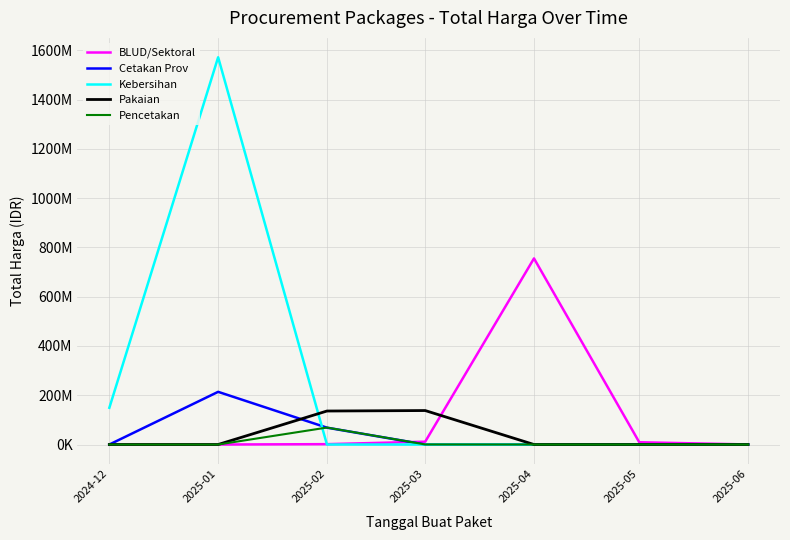

What is the label of the 1st point from the right?

2025-06